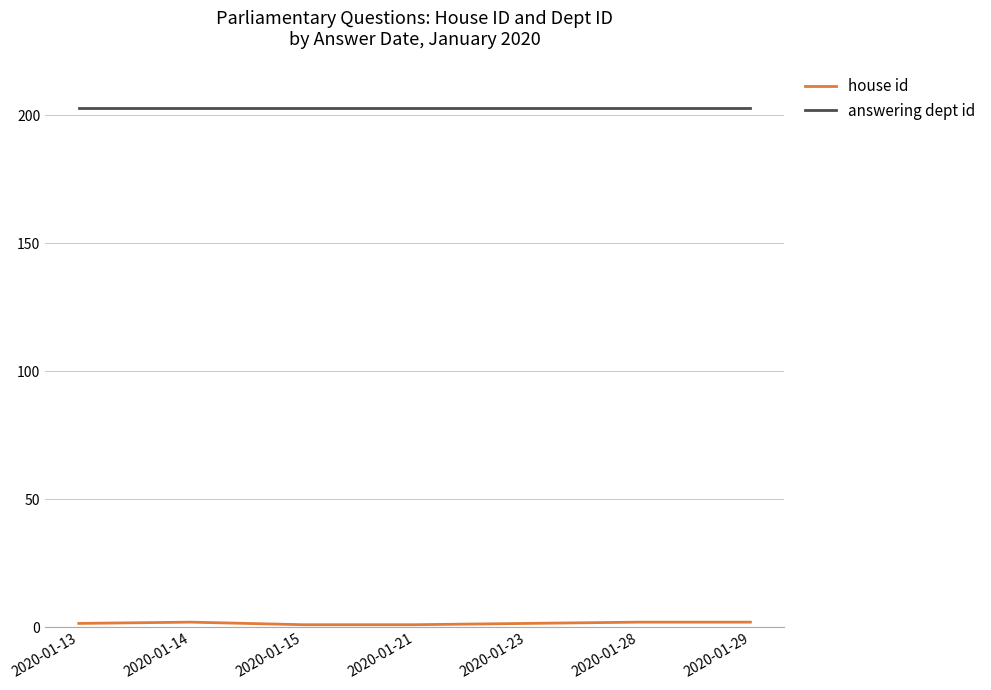

What is the total value across all series at 2020-01-13?

204.5